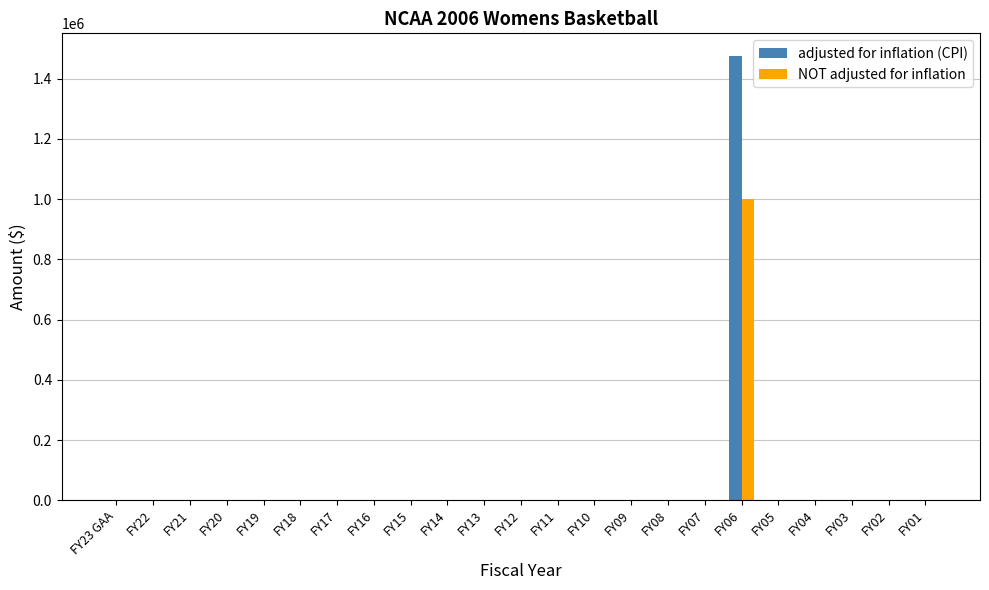

What is the sum of all adjusted for inflation (CPI) values?

1476688